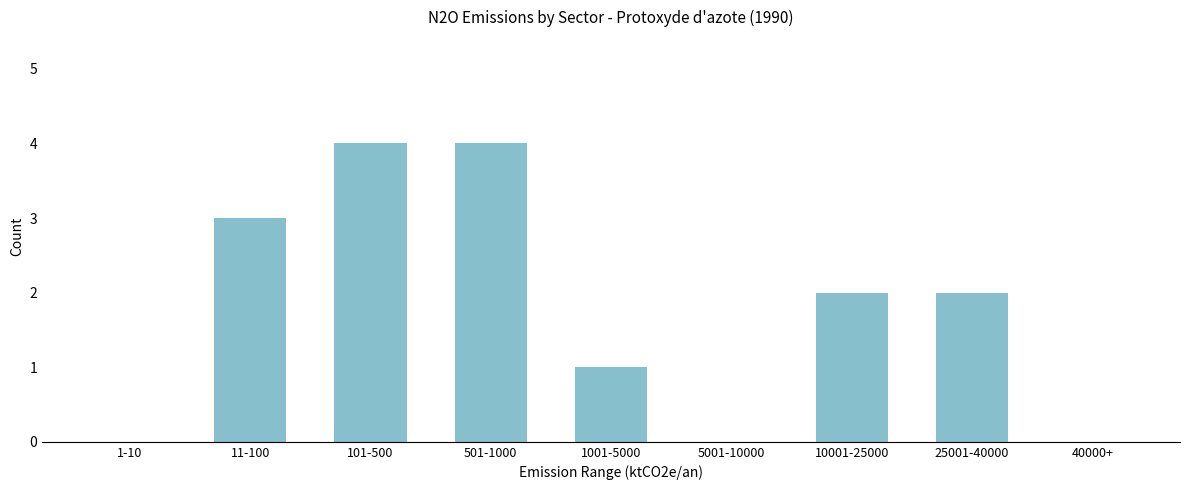

Reading left to right, list all the values displayed in this chart.

1-10=0	11-100=3	101-500=4	501-1000=4	1001-5000=1	5001-10000=0	10001-25000=2	25001-40000=2	40000+=0